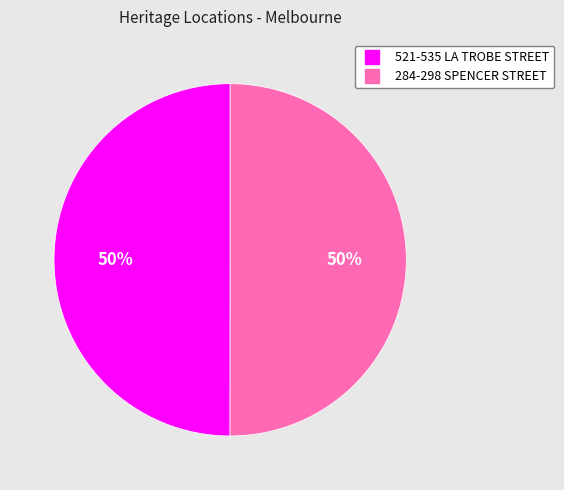

What is the ratio of the value at 284-298 SPENCER STREET to the value at 521-535 LA TROBE STREET?

1.0